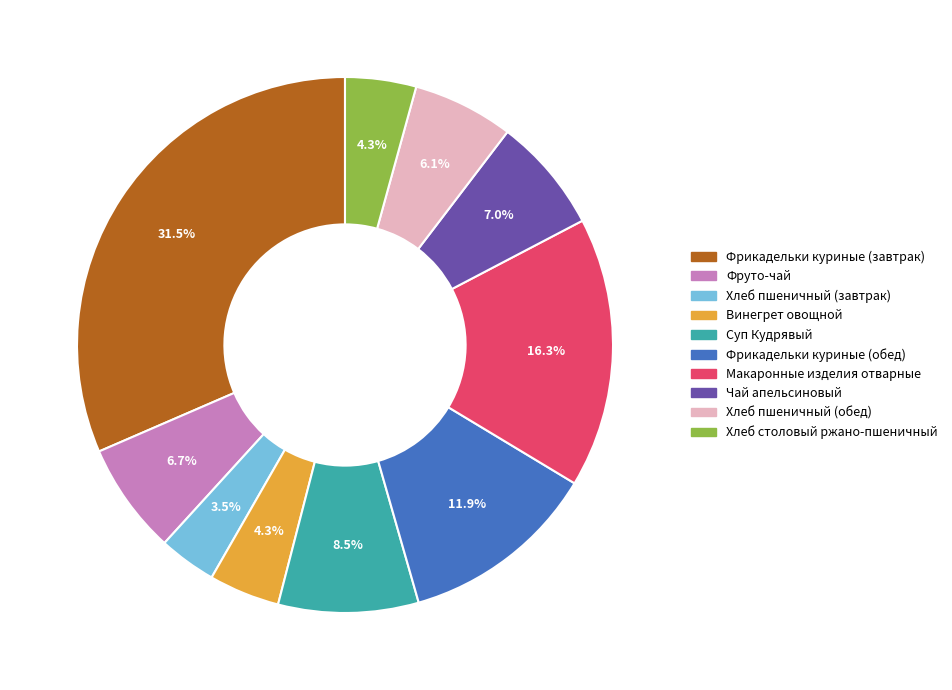

To the nearest percent, what portion does Чай апельсиновый represent?

7%